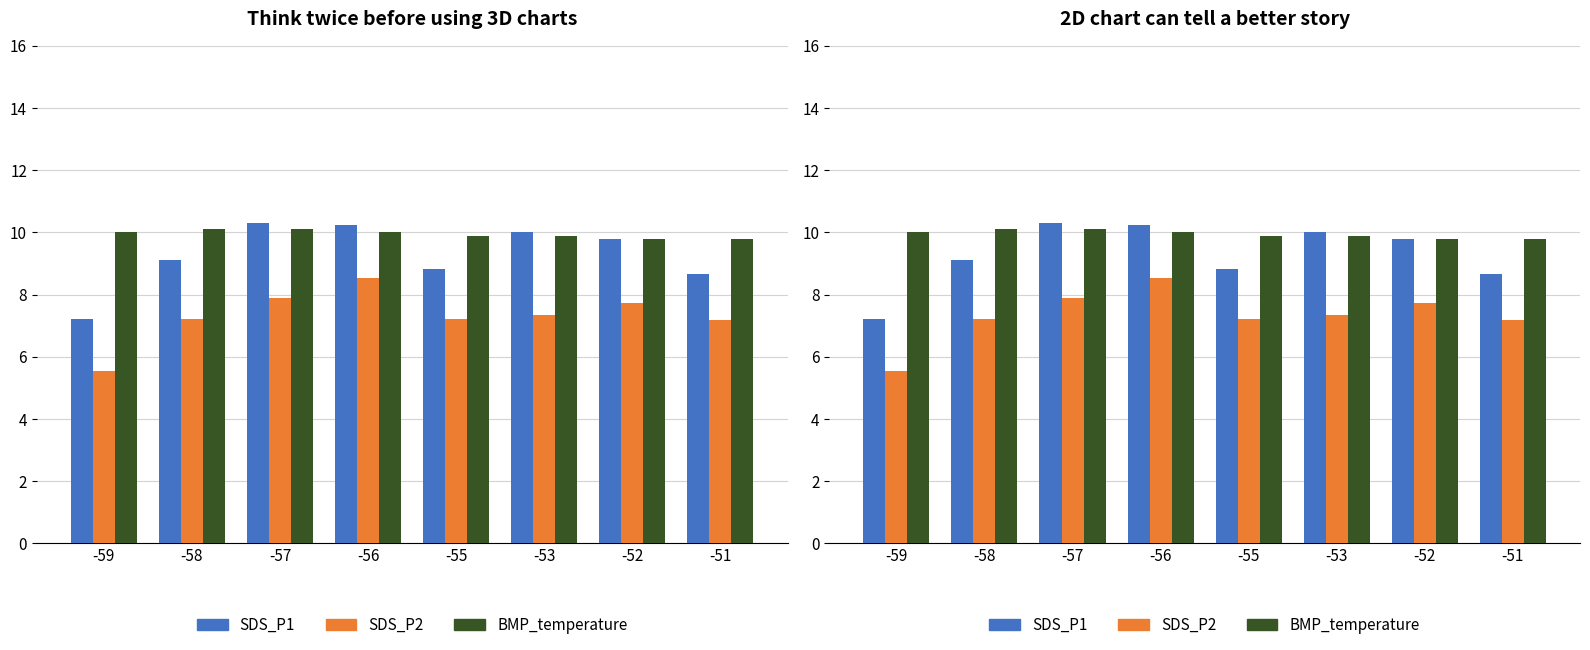

What is the average value of the SDS_P2 series?

7.3